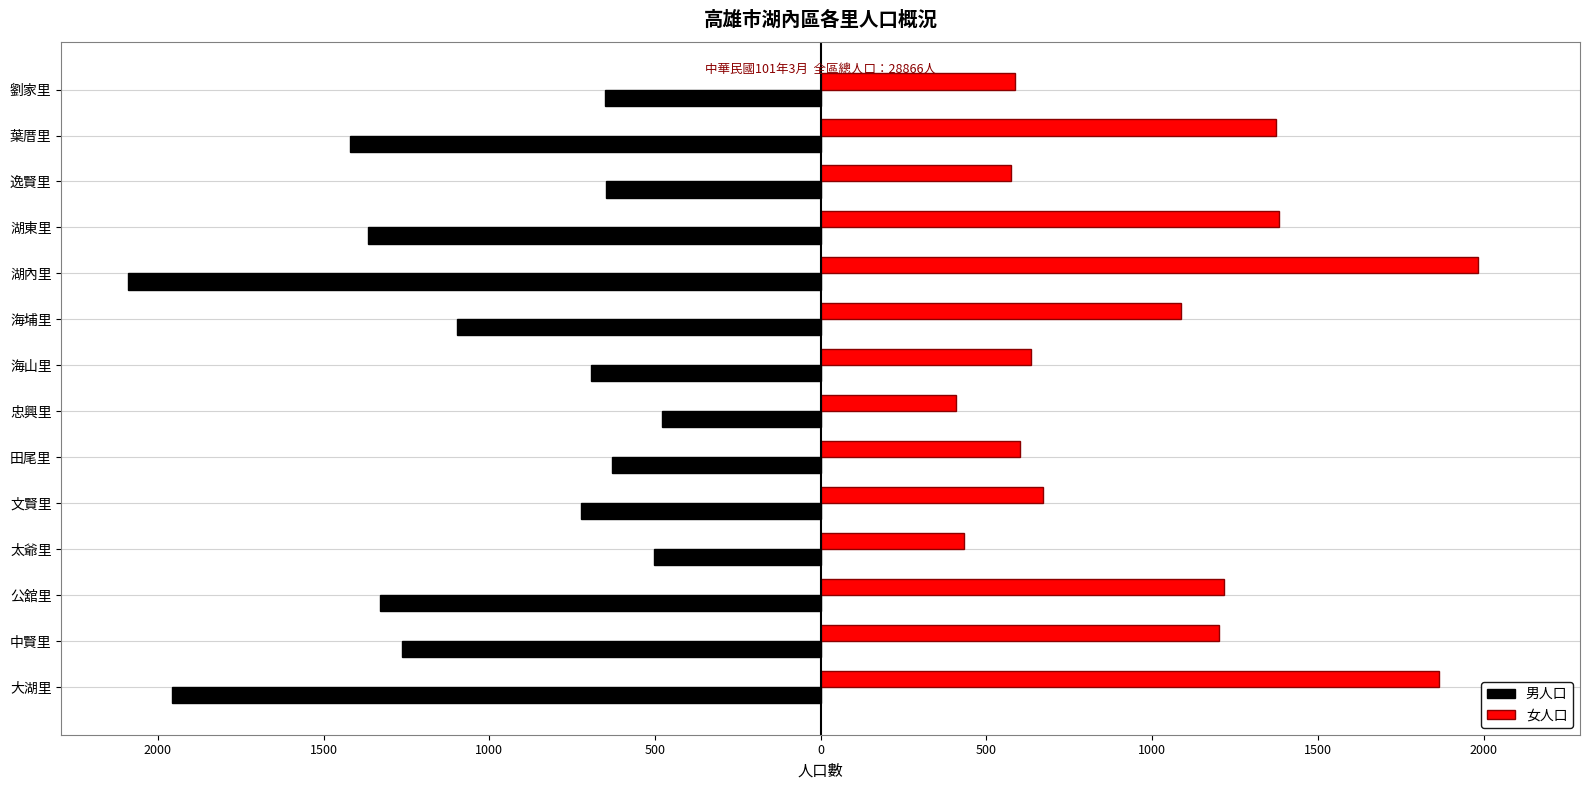

Which series has the largest range (max minus min)?

男人口